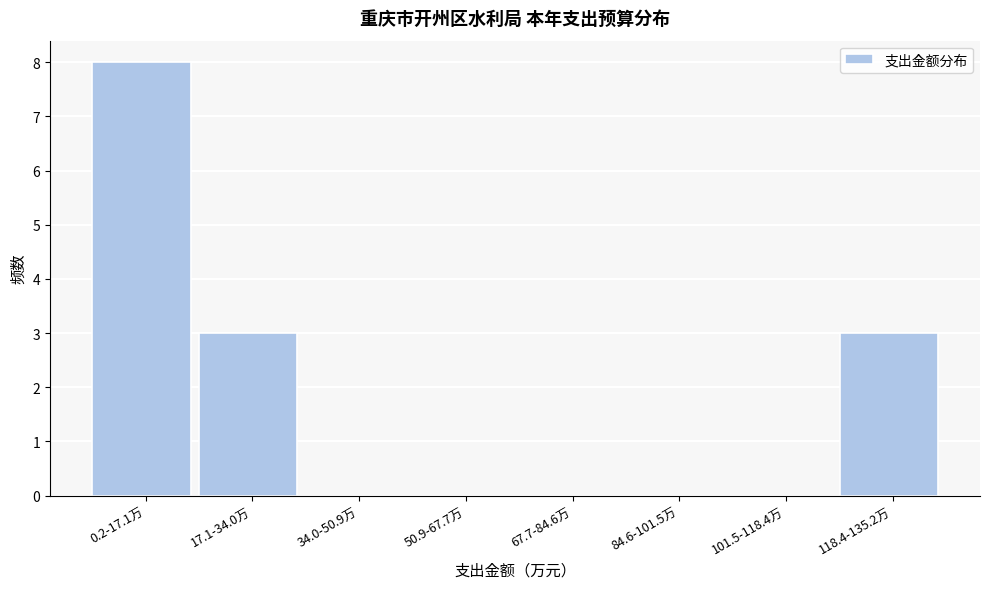

Reading right to left, list all the values displayed in this chart.

118.4-135.2万=3	101.5-118.4万=0	84.6-101.5万=0	67.7-84.6万=0	50.9-67.7万=0	34.0-50.9万=0	17.1-34.0万=3	0.2-17.1万=8